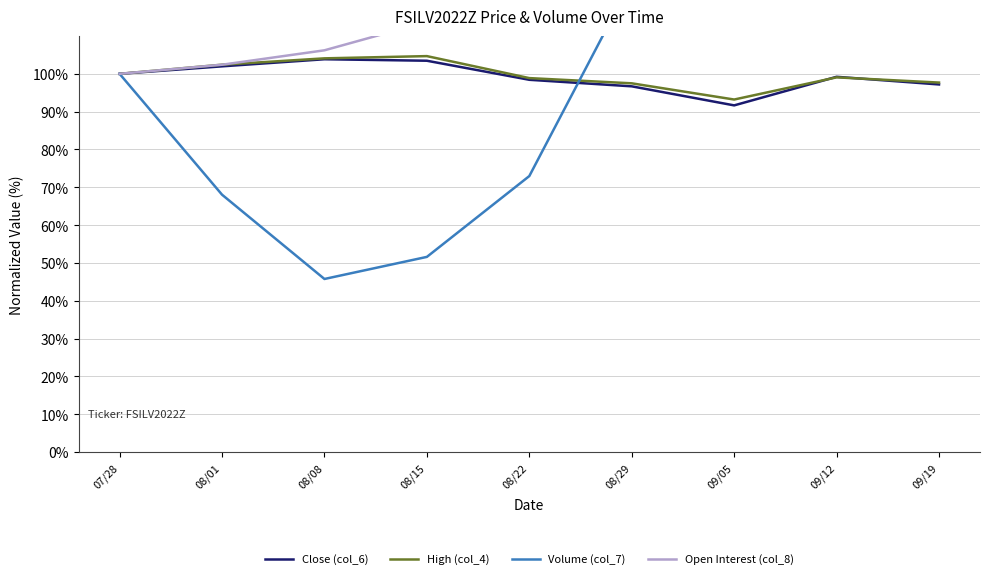

At how many categories does at least one series exceed 262?

2